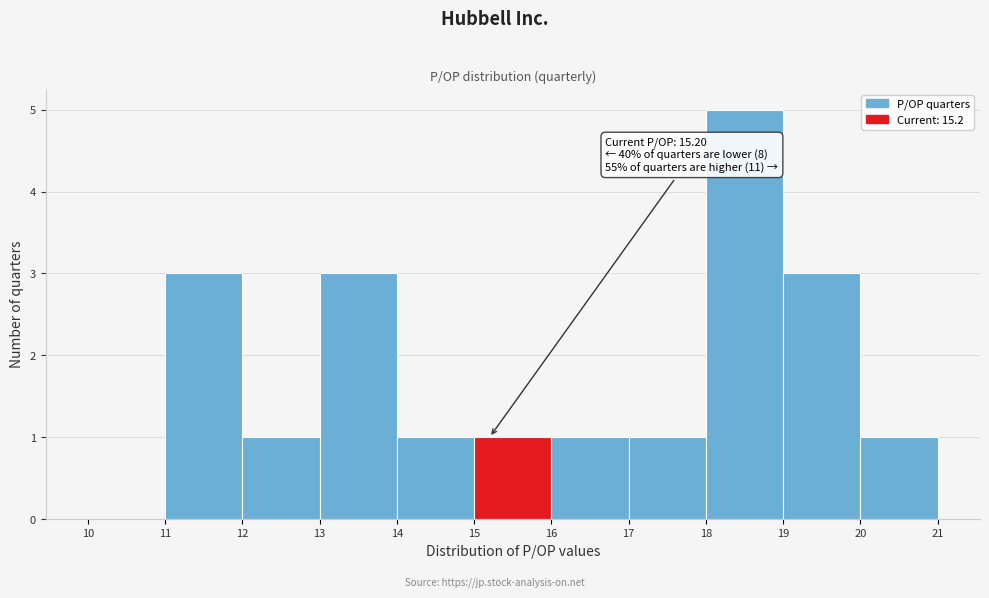

Which range on the x-axis has the tallest bar?

18 to 19